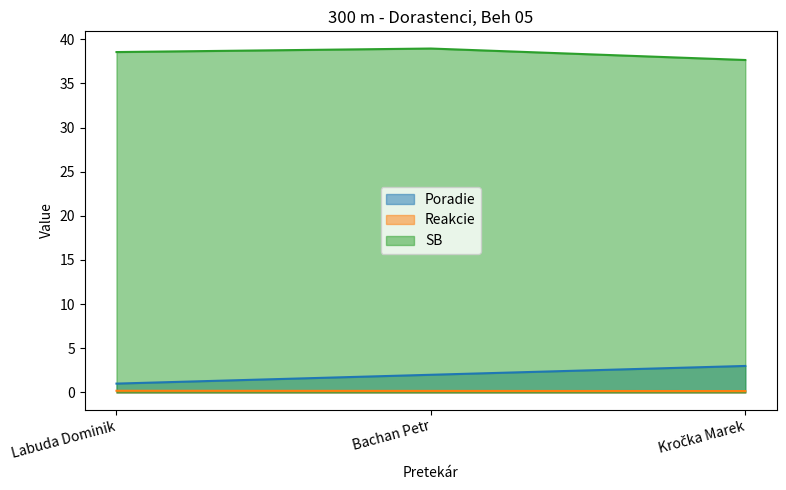

At which category is the sum across all series the highest?

Bachan Petr